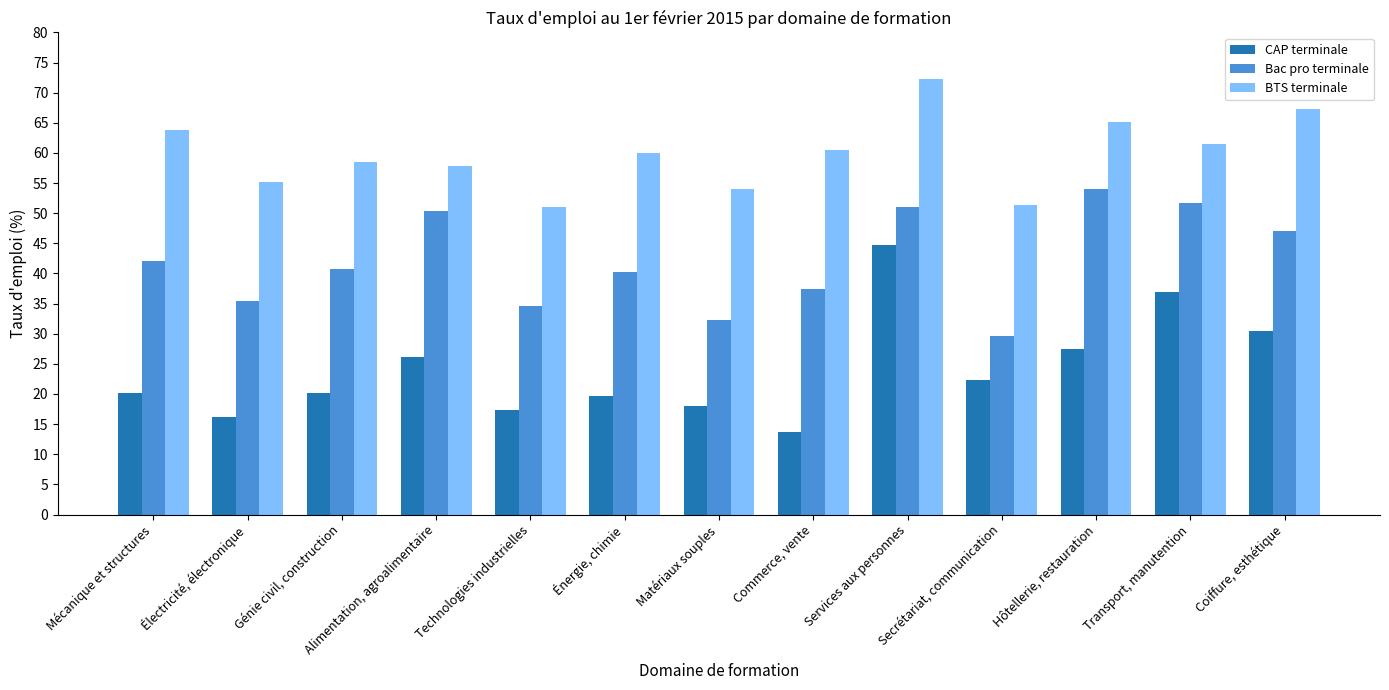

Which series changed the most between Électricité, électronique and Hôtellerie, restauration?

Bac pro terminale